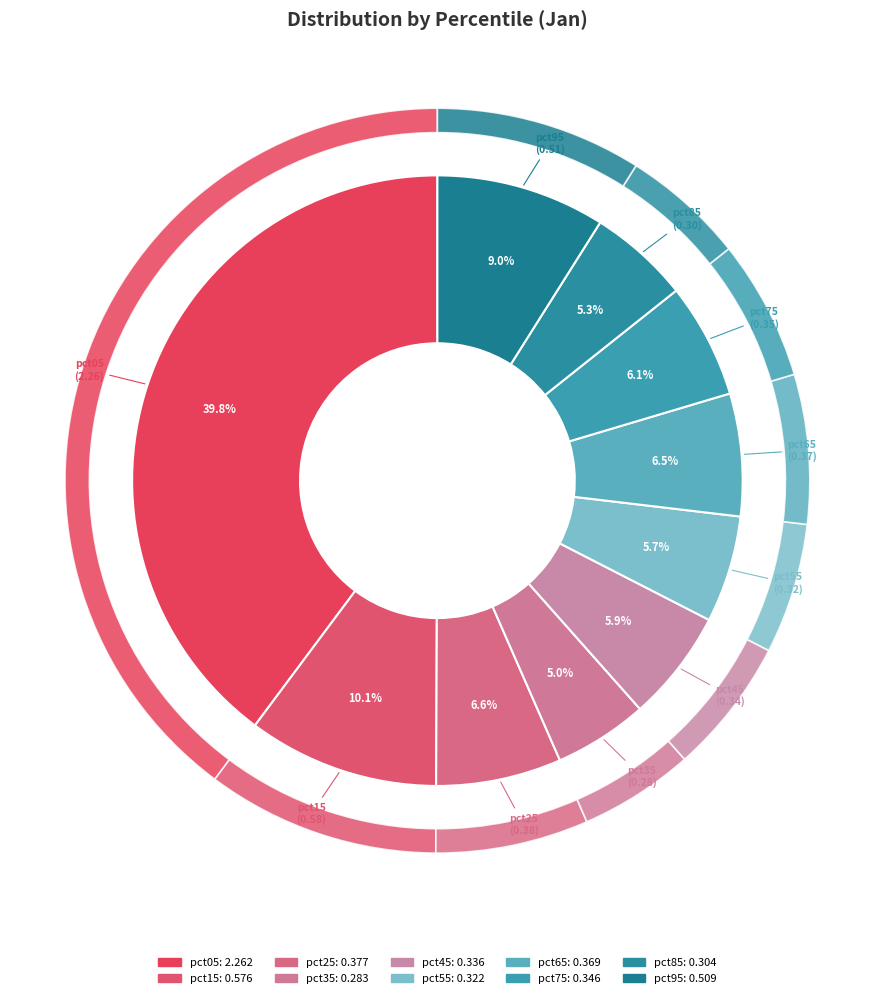

To the nearest percent, what percentage of the pie is pct35?

5%